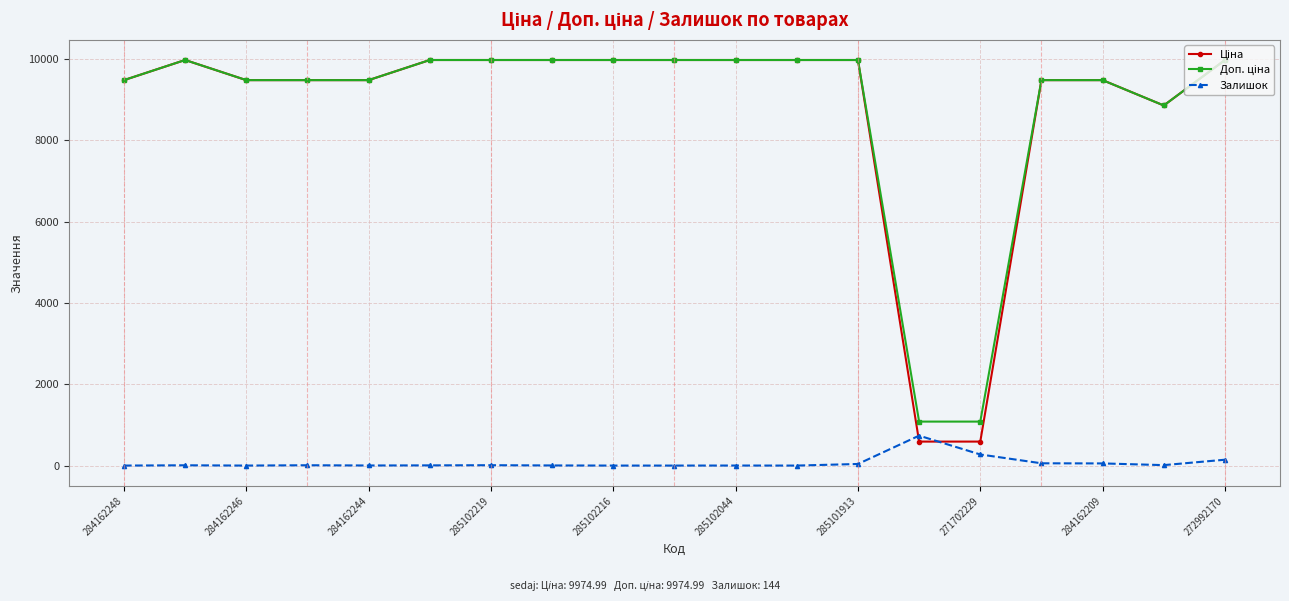

True or false: Залишок has more than 1 points higher than both neighbors.

True